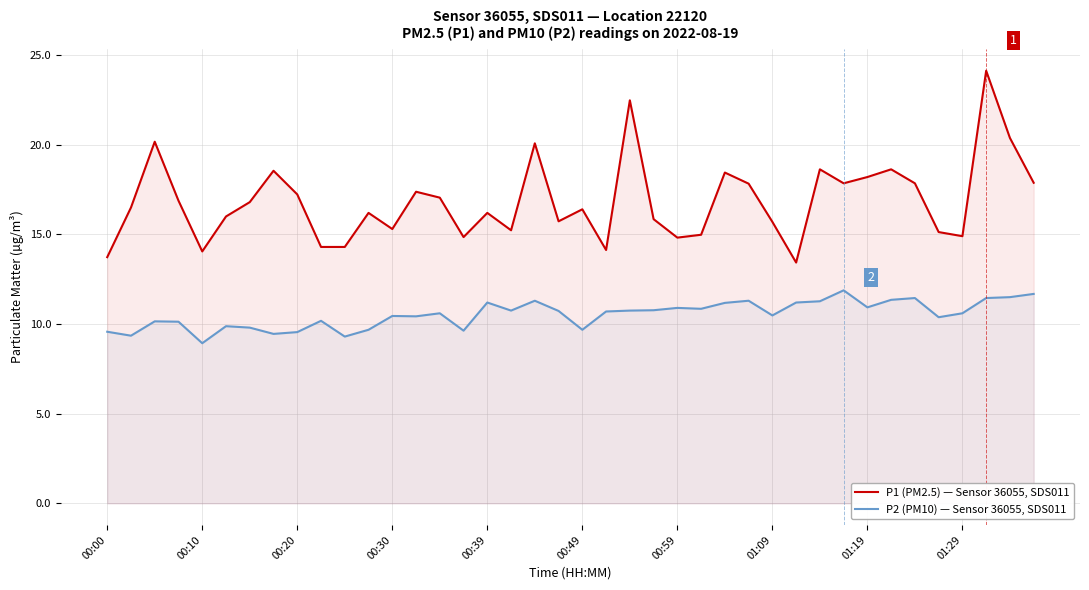

At 00:49, list the series in order from smallest to largest.

P2 (PM10) — Sensor 36055, SDS011, P1 (PM2.5) — Sensor 36055, SDS011